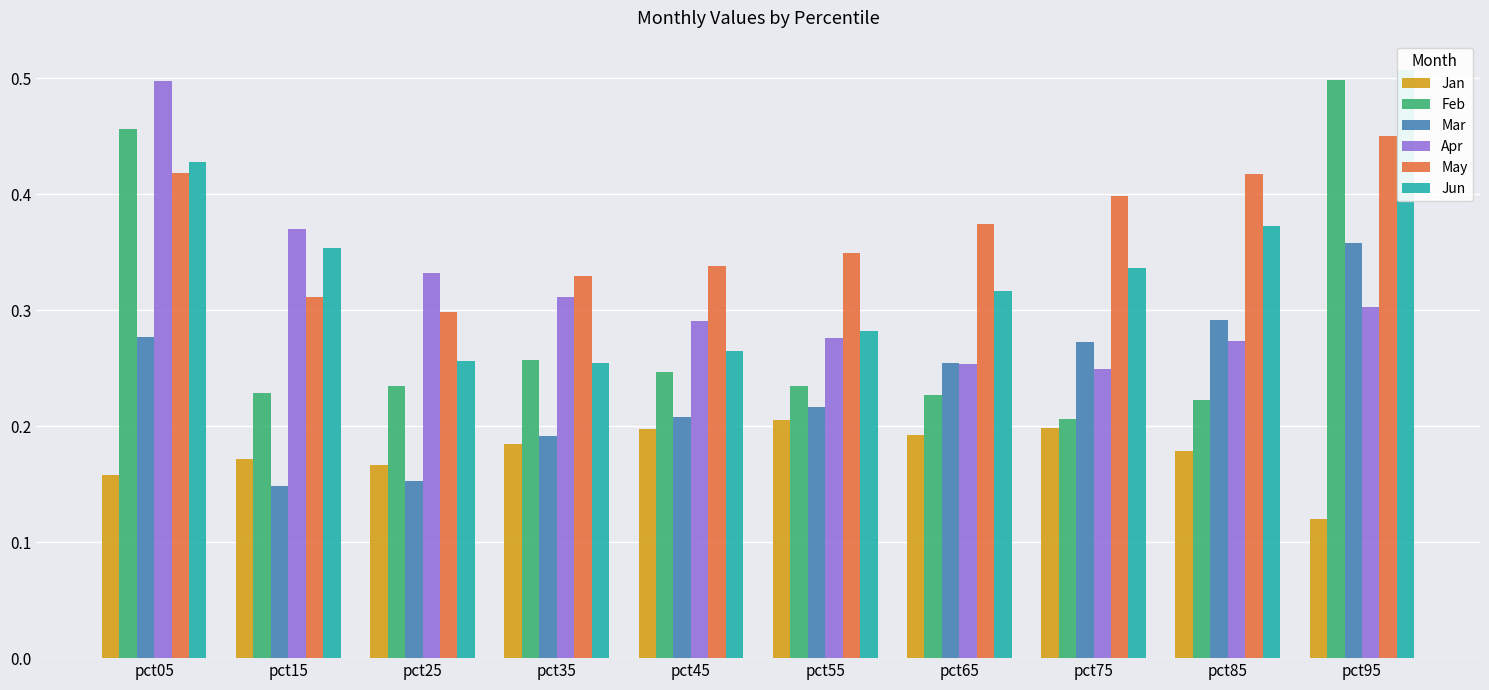

At which label is Jun closest to 0?

pct35